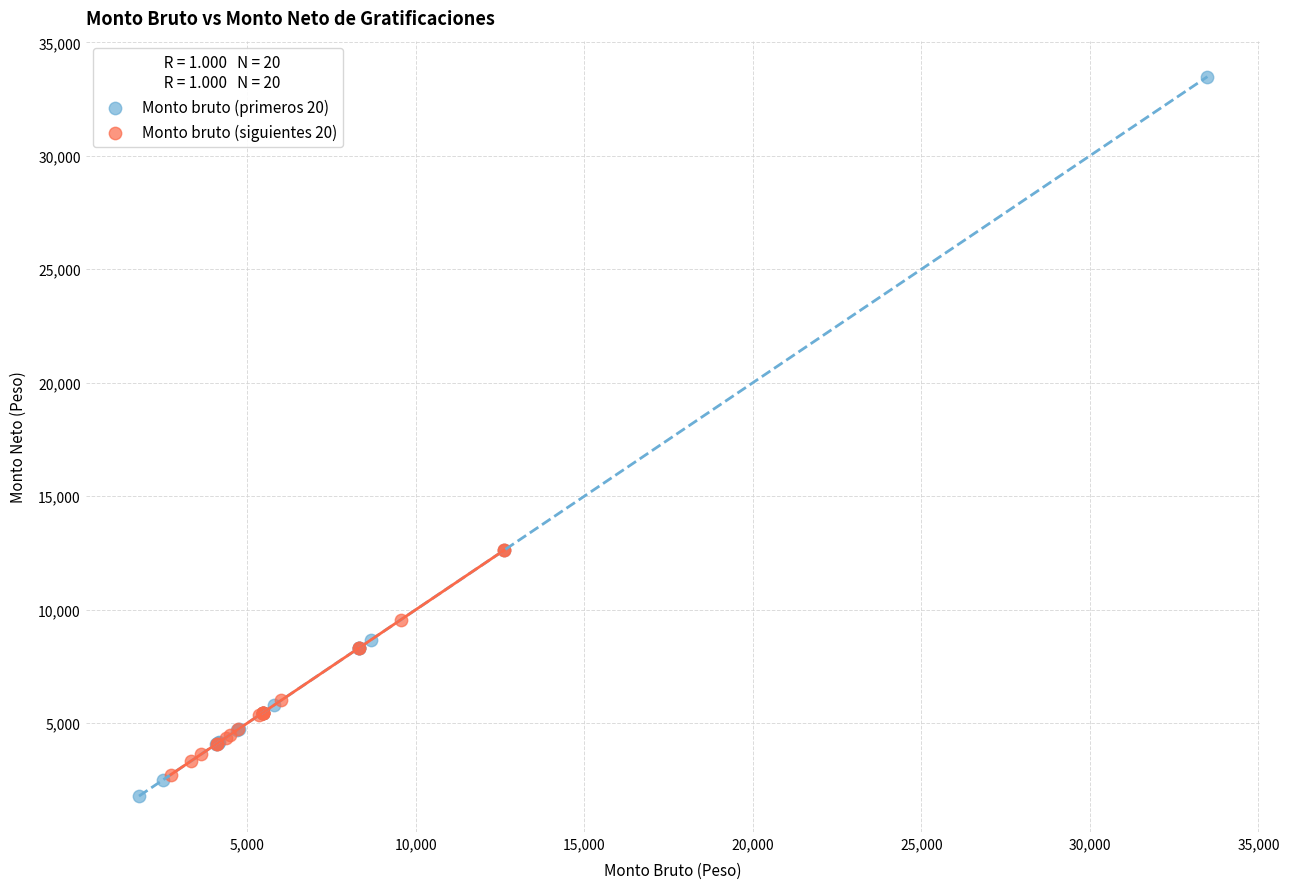

Which series reaches the maximum Y coordinate?

Monto bruto (primeros 20)